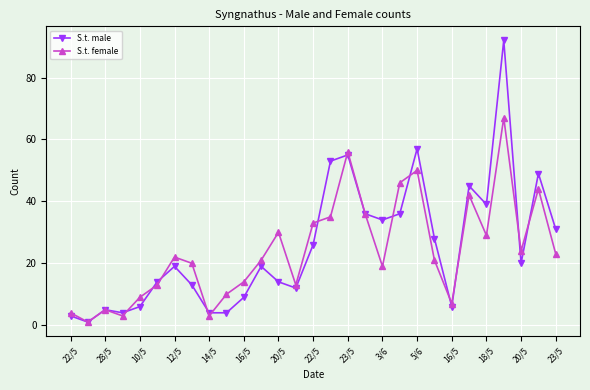

What is the greatest value displayed?

92